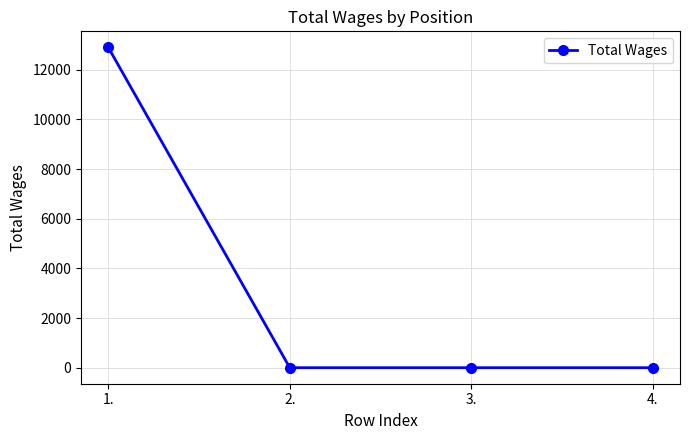

What is the difference between the values at 1. and 2.?

12900